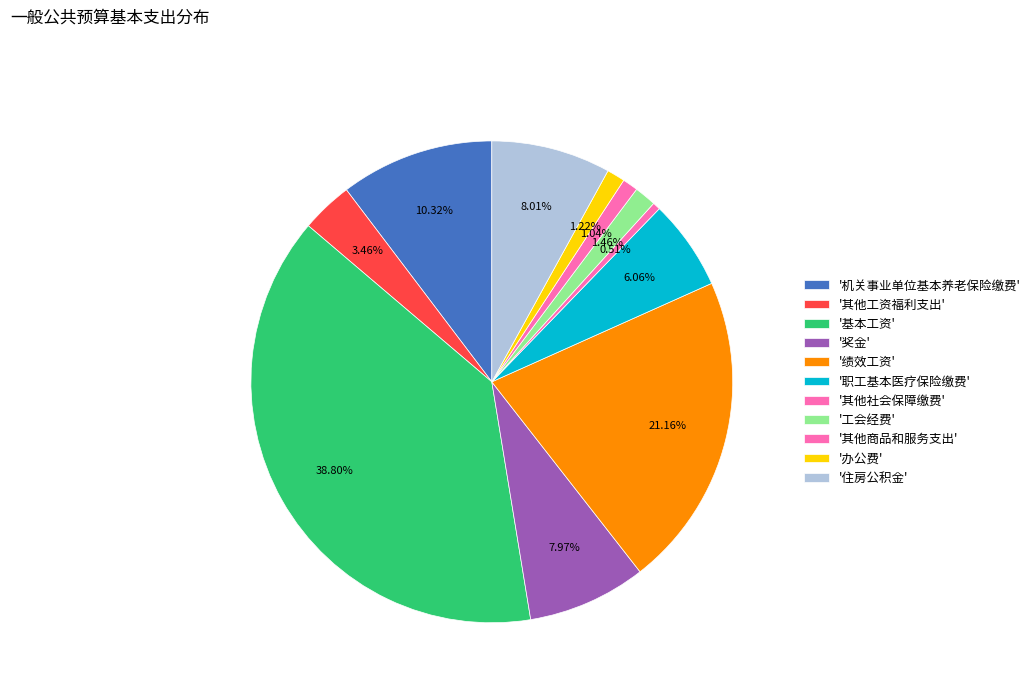

Is there any slice that represents more than half of the pie?

No